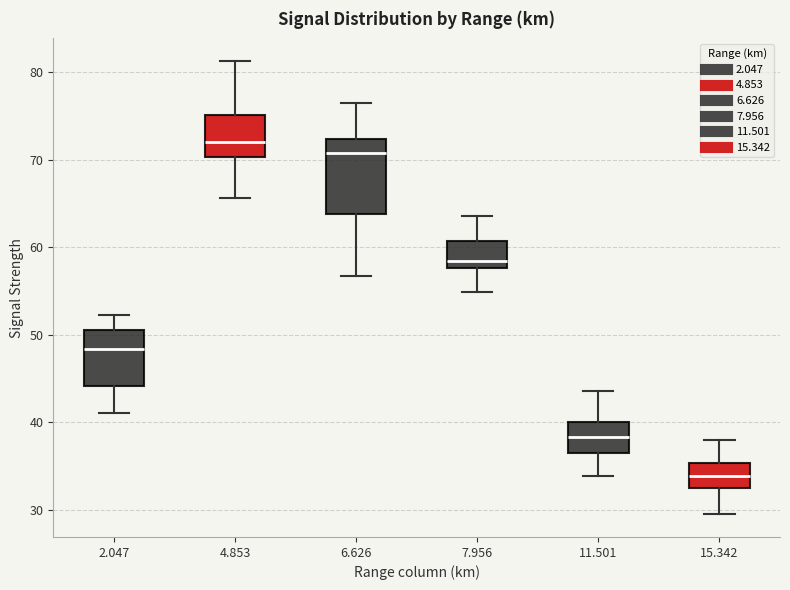

Reading left to right, transcribe this box plot: for each box, give where its median line is, the range the box spans, and where its two whiskers end, as read against the y-axis. The values are not printed on the chart, so give them approximately, as read against the axis.

2.047: median 48, box 44 to 51, whiskers 41 to 52
4.853: median 72, box 70 to 75, whiskers 66 to 81
6.626: median 71, box 64 to 72, whiskers 57 to 77
7.956: median 58 (just above the box's lower edge), box 58 to 61, whiskers 55 to 64
11.501: median 38, box 36 to 40, whiskers 34 to 44
15.342: median 34, box 32 to 35, whiskers 30 to 38